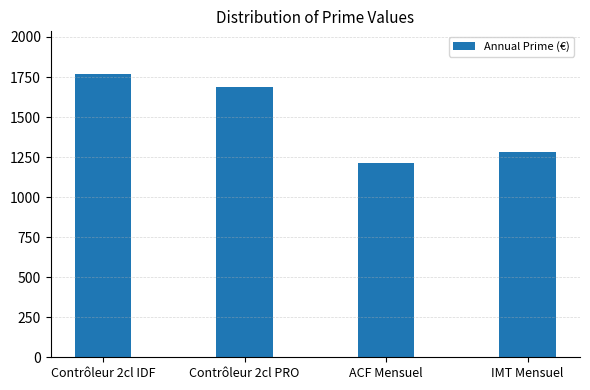

What is the difference between the second highest and minimum values?

479.7